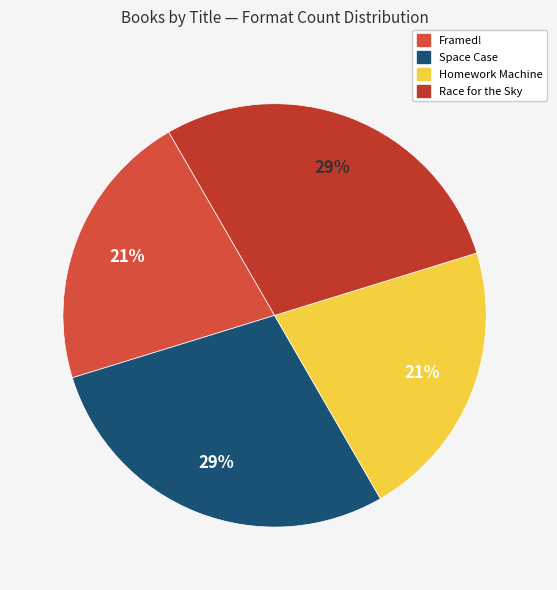

To the nearest percent, what is the average slice percentage?

25%